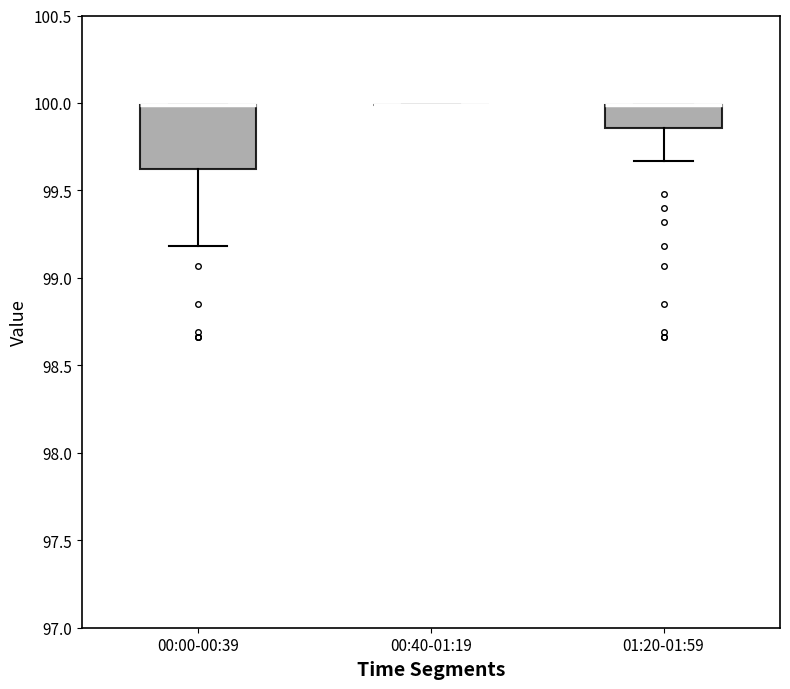

Reading left to right, transcribe this box plot: for each box, give where its median line is, the range the box spans, and where its two whiskers end, as read against the y-axis. The values are not printed on the chart, so give them approximately, as read against the axis.

00:00-00:39: median 100.00 (drawn on the box's upper edge), box 99.60 to 100.00, whiskers 99.20 to 100.00
00:40-01:19: box collapsed to a line at 100.00, whiskers 100.00 to 100.00
01:20-01:59: median 100.00 (drawn on the box's upper edge), box 99.85 to 100.00, whiskers 99.65 to 100.00